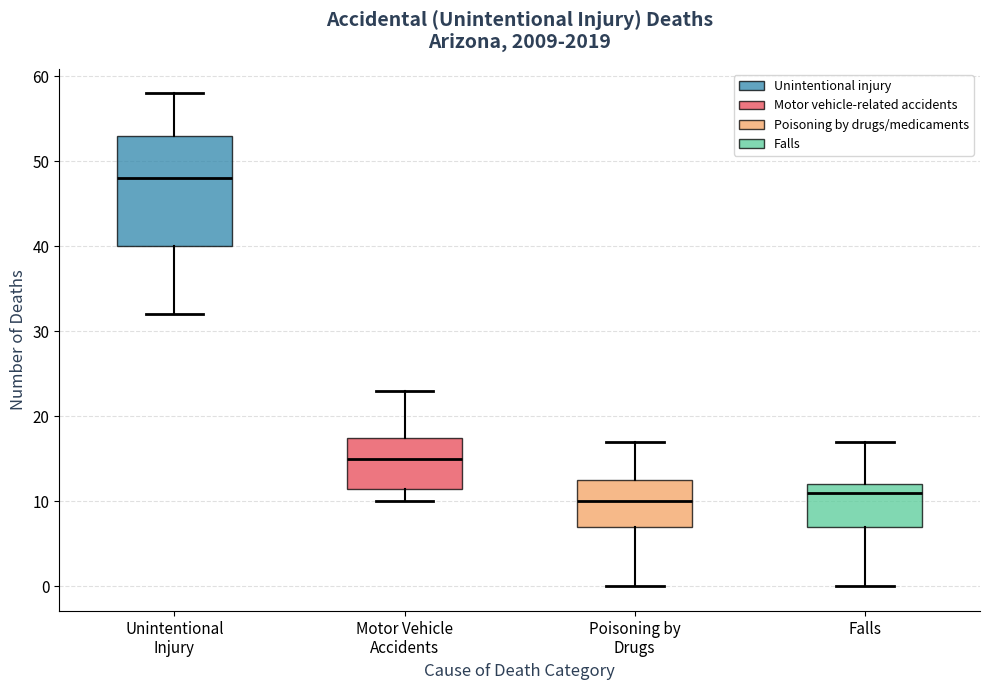

Which box's median line is the lowest?

Poisoning by Drugs